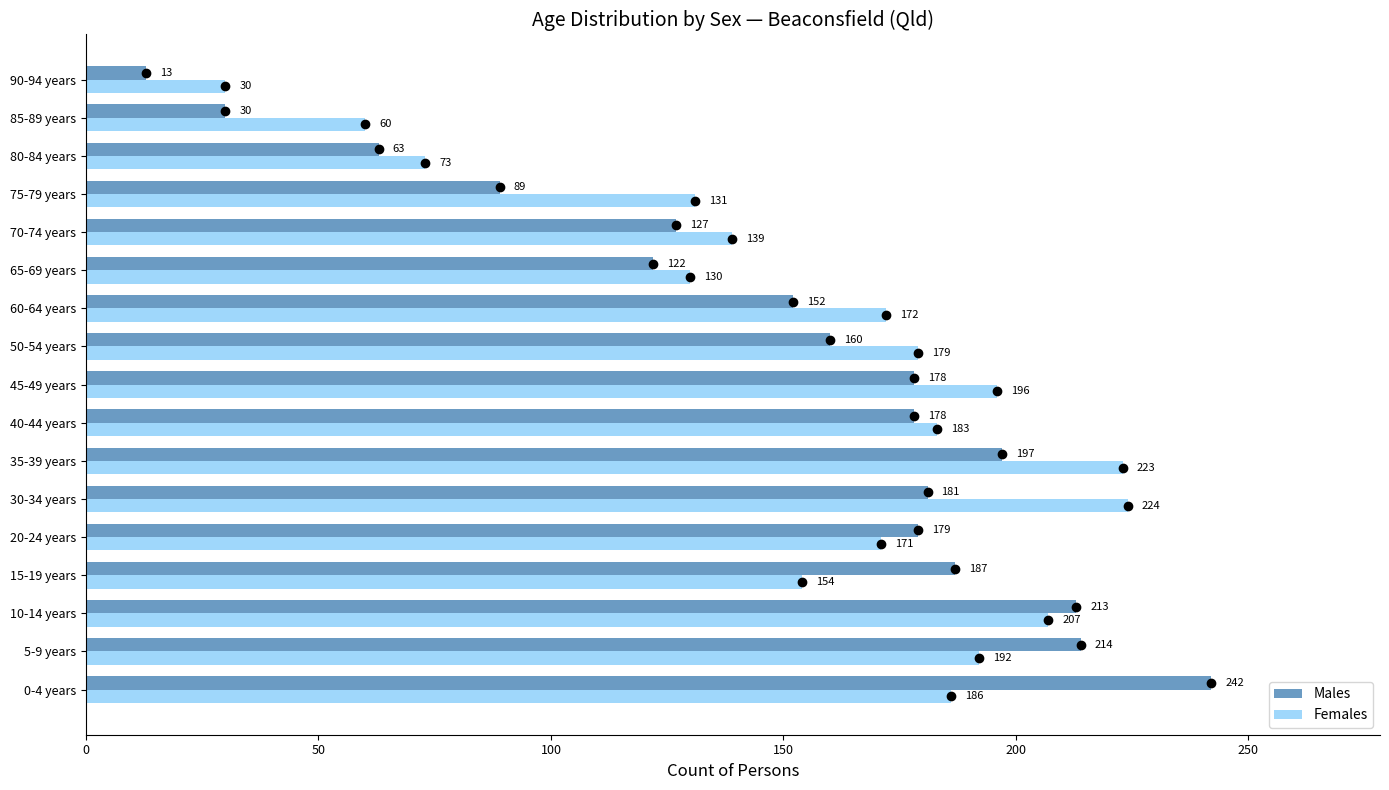

What are all the series names shown in the legend?

Males, Females